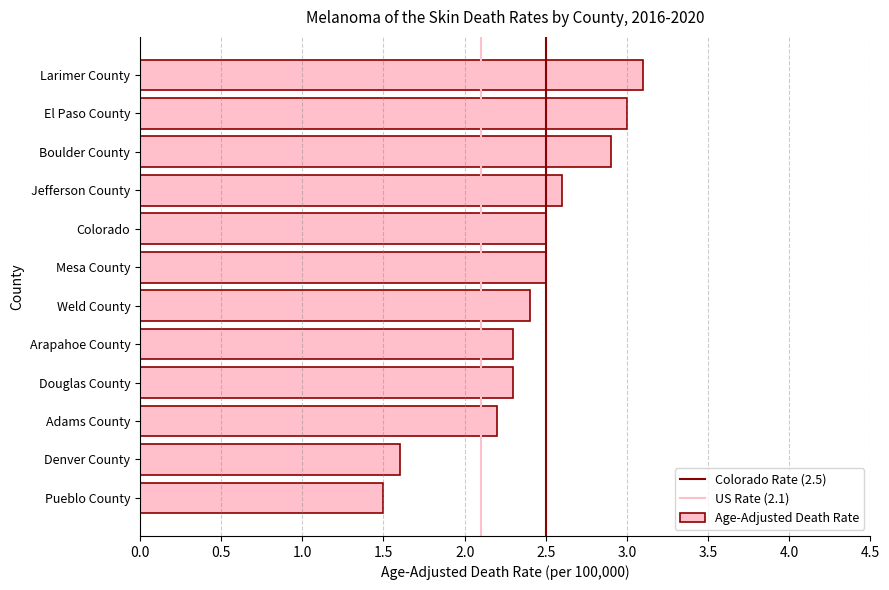

True or false: the data shows 1.2 at Adams County.

False